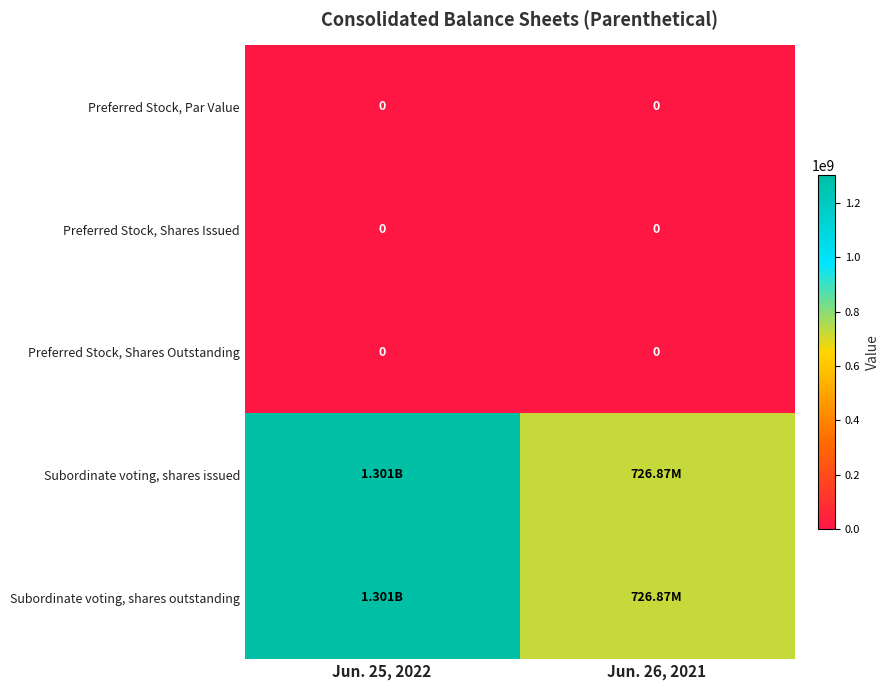

At which label is Preferred Stock, Par Value closest to 0?

Jun. 25, 2022